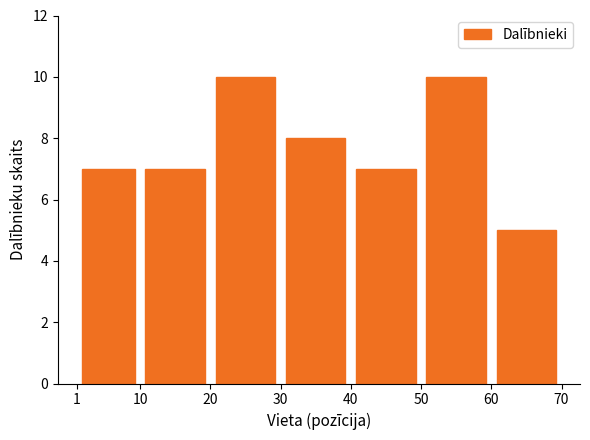

What is the height of the bar covering 1 to 10 on the x-axis? The values are not printed on the chart, so give them approximately, as read against the axis.

7